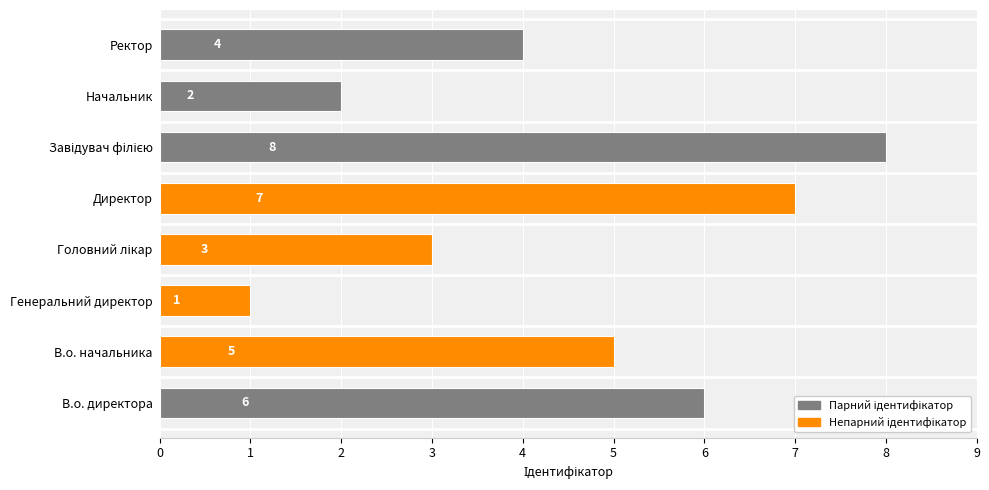

True or false: the data shows 10 at В.о. директора.

False